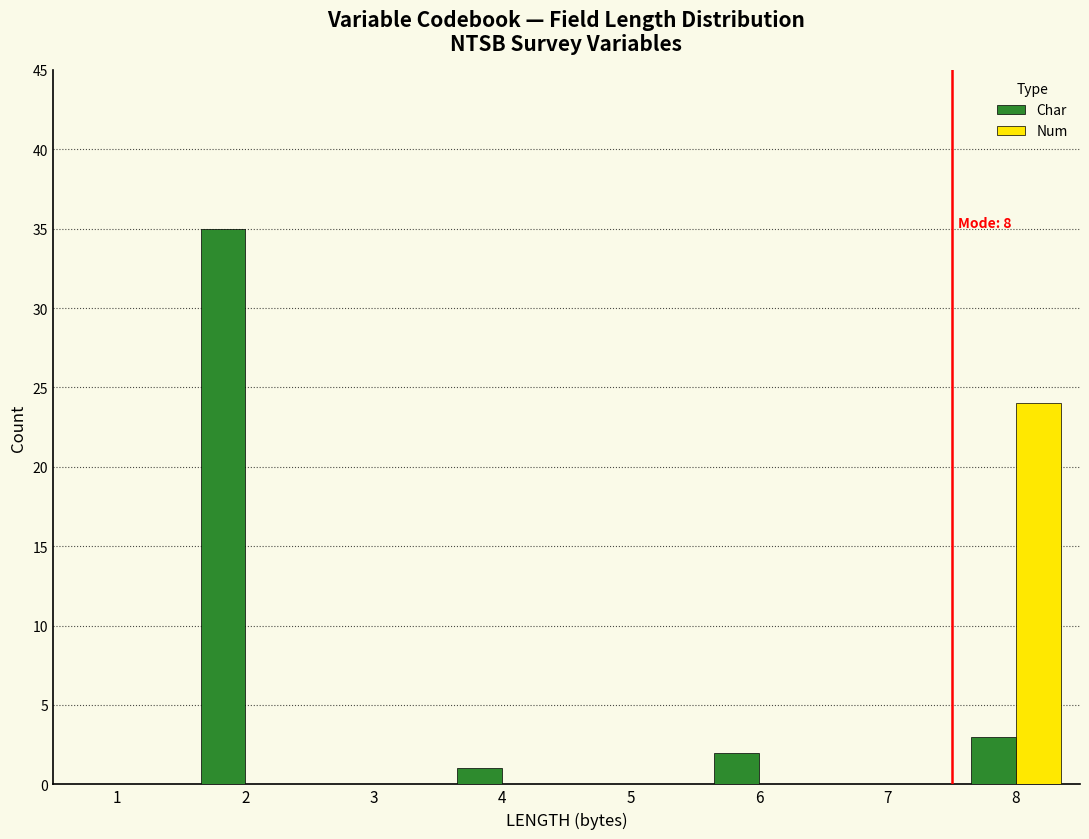

Reading right to left, extract all data points from this chart.

Char: 8=3	7=0	6=2	5=0	4=1	3=0	2=35	1=0
Num: 8=24	7=0	6=0	5=0	4=0	3=0	2=0	1=0